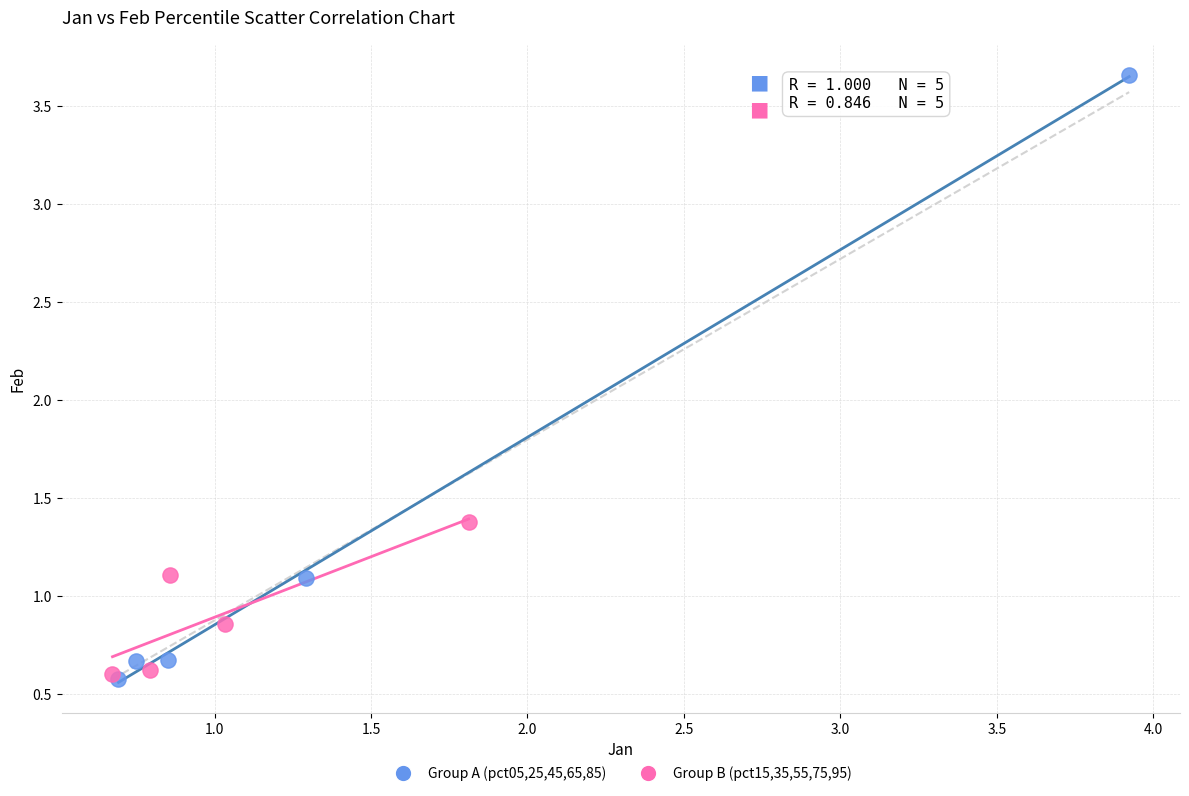

What are all the series names shown in the legend?

Group A (pct05,25,45,65,85), Group B (pct15,35,55,75,95)